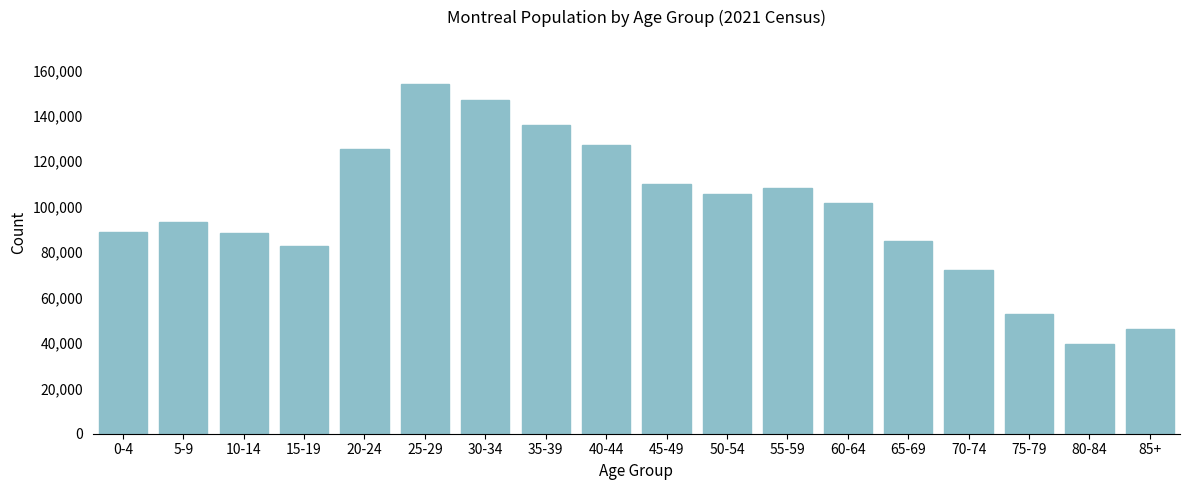

What is the value of the 16th bar from the left?

52720